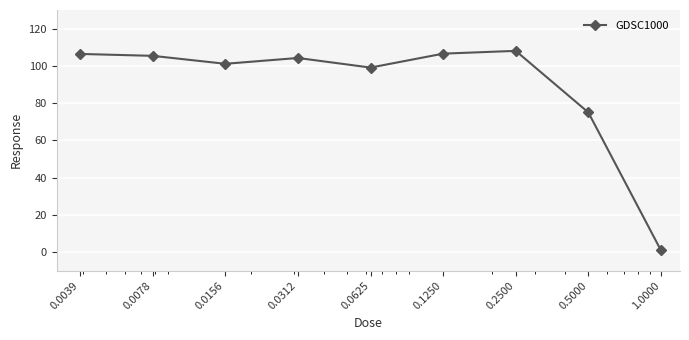

True or false: there are more than 0 points higher than both neighbors.

True